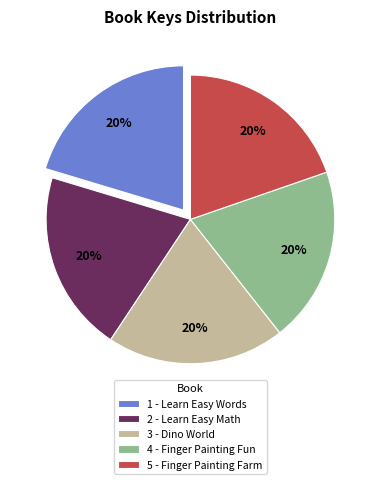

Is 3 - Dino World the majority of the pie?

No